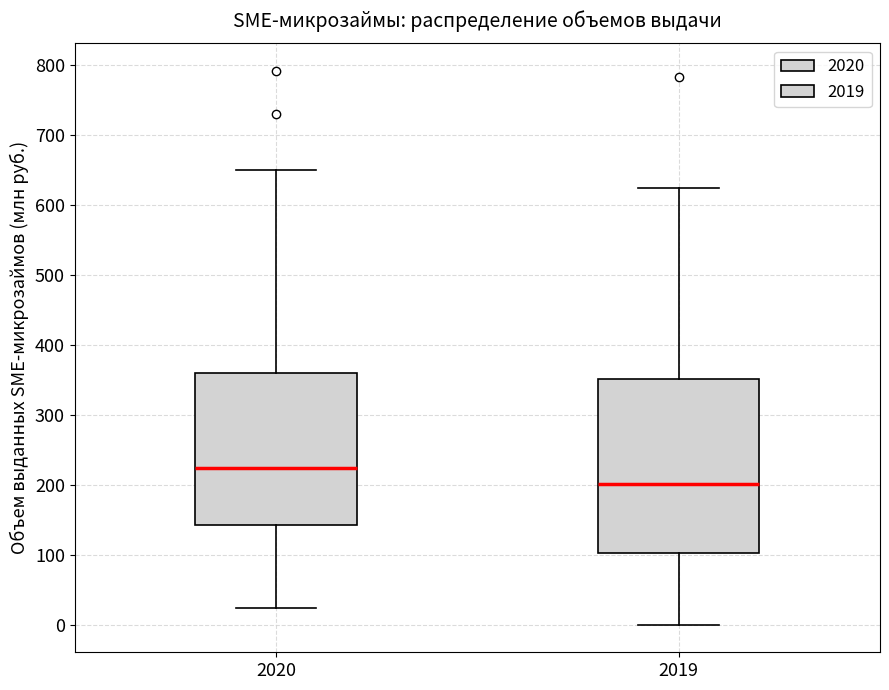

Where does the upper whisker of the box at x = 2020 end on the y-axis? The values are not printed on the chart, so give them approximately, as read against the axis.

650